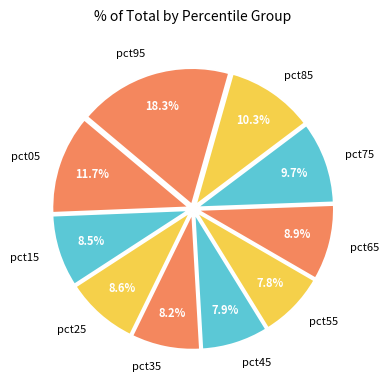

What percentage is the pct95 slice, to the nearest percent?

18%